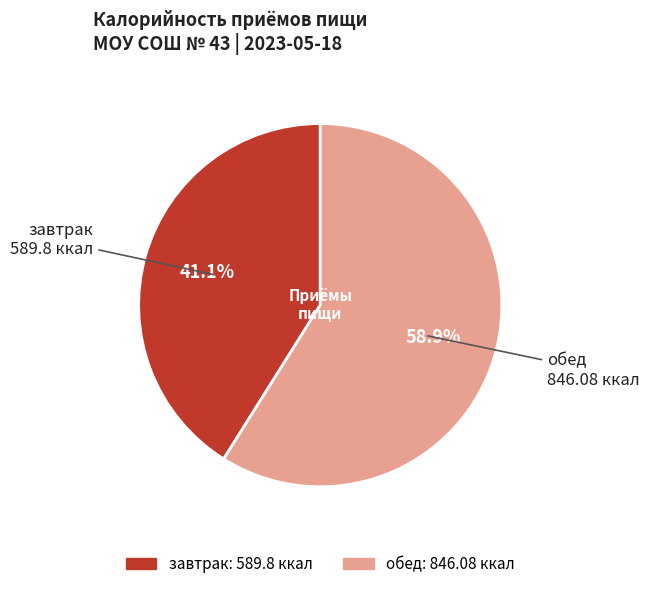

Does завтрак account for over 50% of the chart?

No